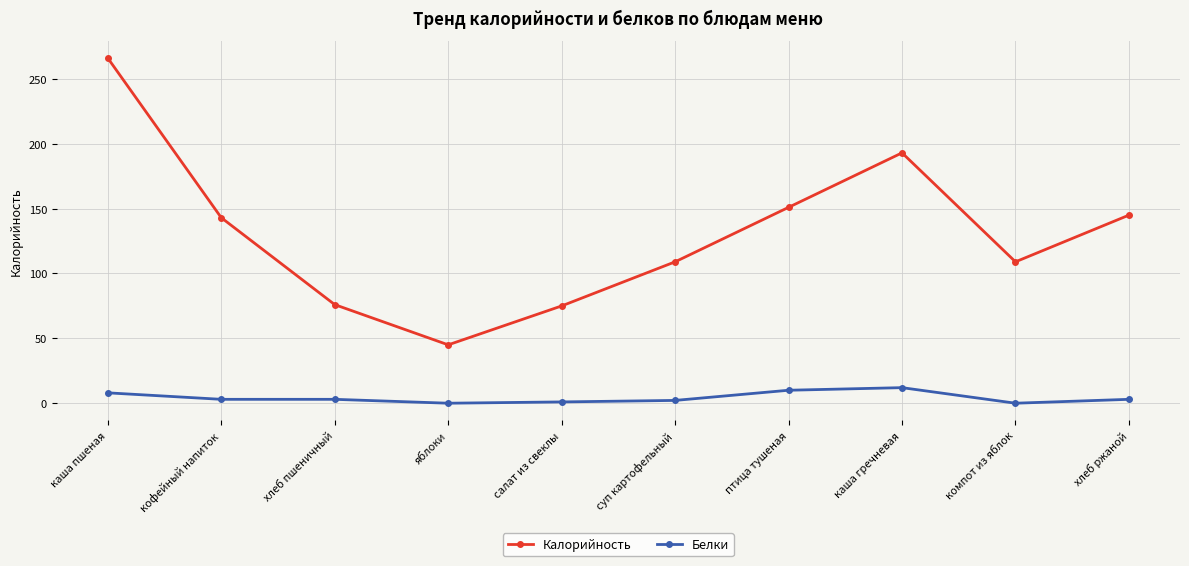

Rank the series by their maximum value, from lowest to highest.

Белки, Калорийность